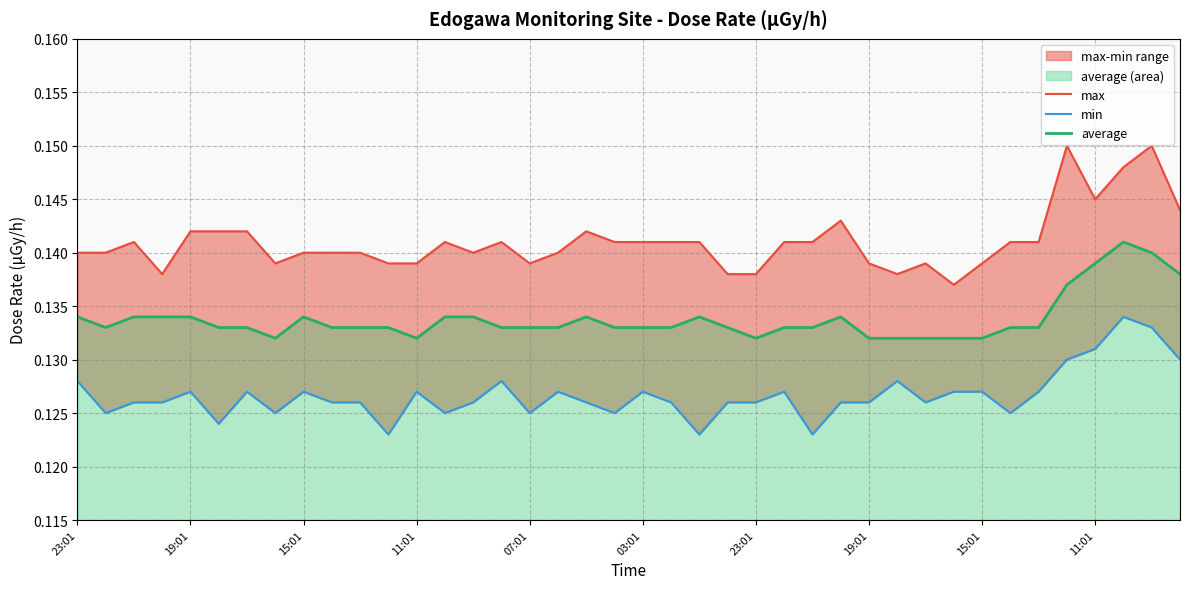

Which has a higher value, 29 or 37?

37